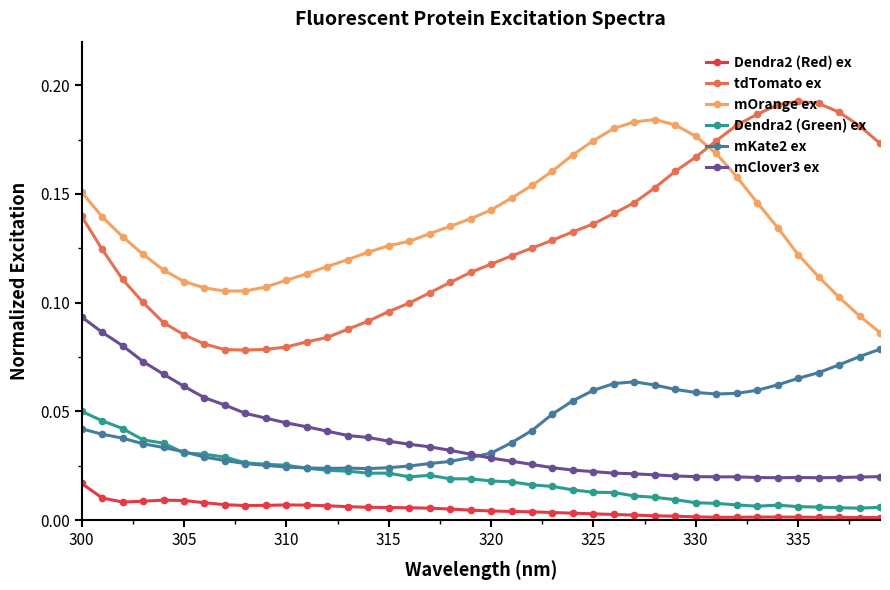

Does the chart display data point markers on the line(s)?

Yes